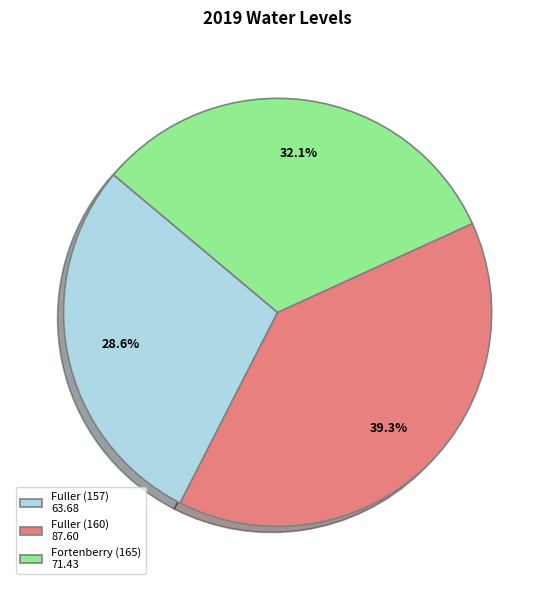

Which has a higher value, Fuller (157) or Fuller (160)?

Fuller (160)